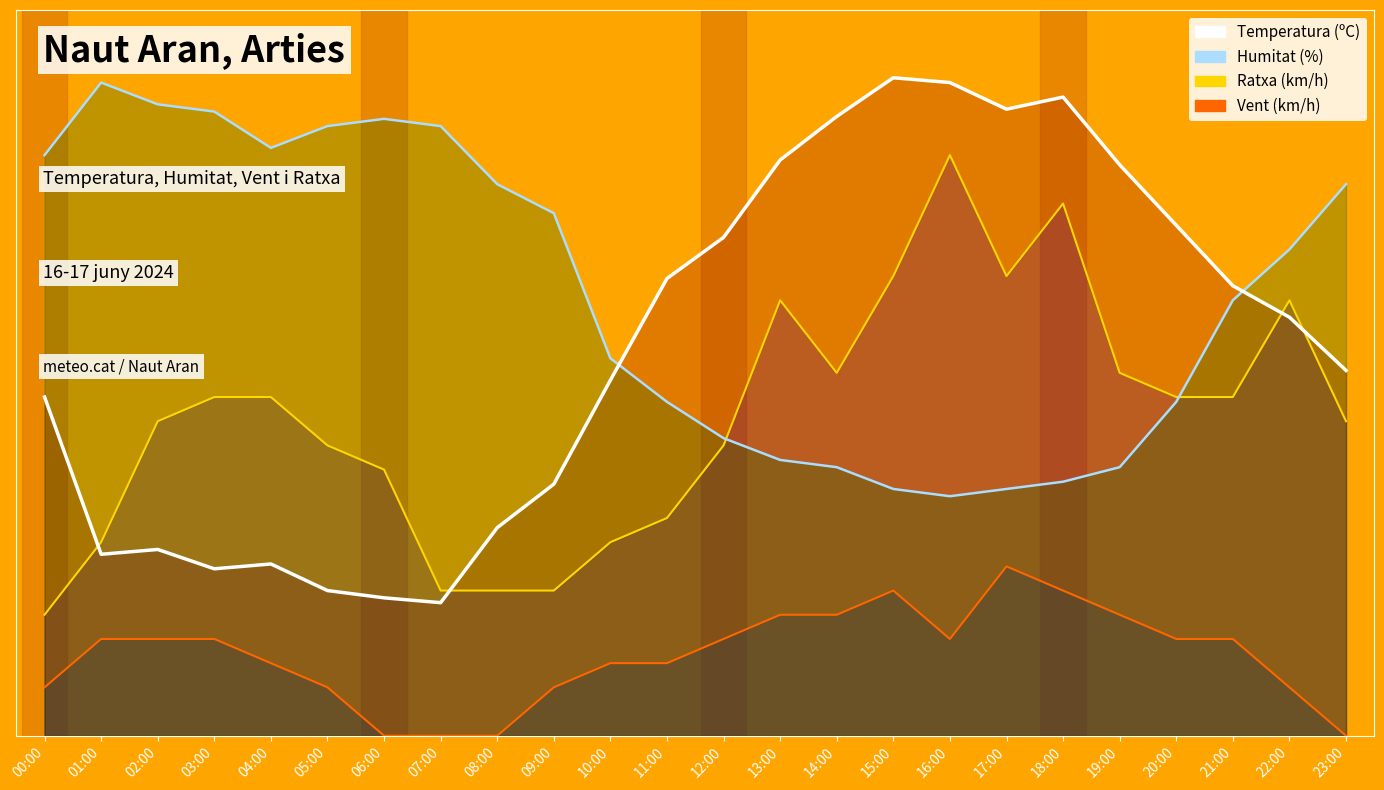

Is the value of Velocitat del vent (km/h) at 22:00 greater than the value of Humitat (%) at 01:00?

No